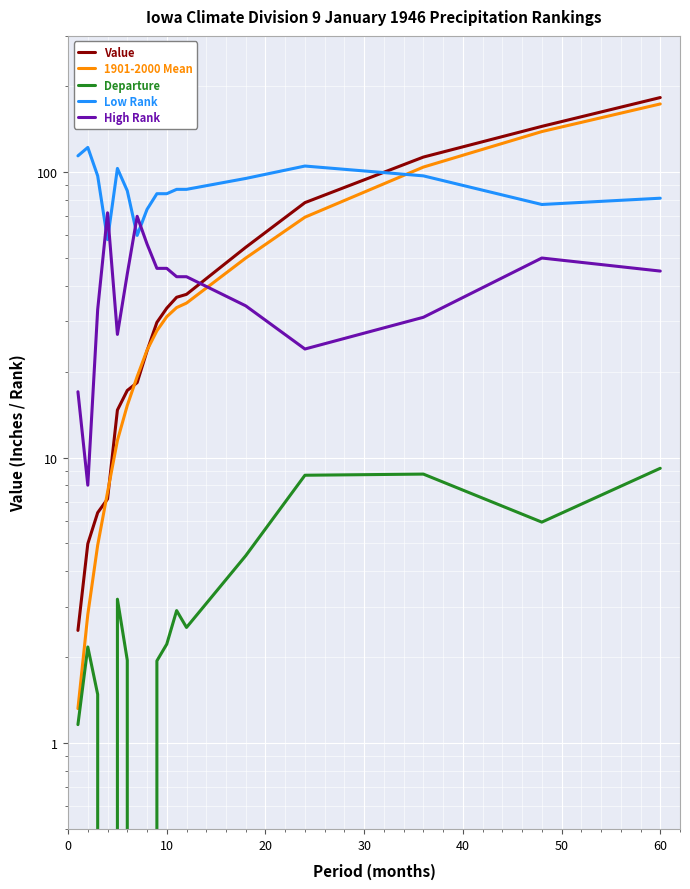

What is the maximum value for Value?

182.4